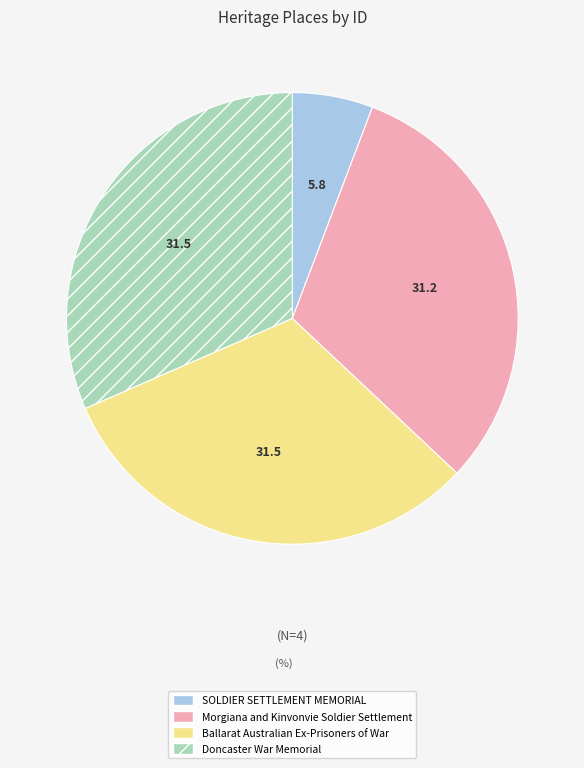

Which category has the smallest portion of the pie?

SOLDIER SETTLEMENT MEMORIAL